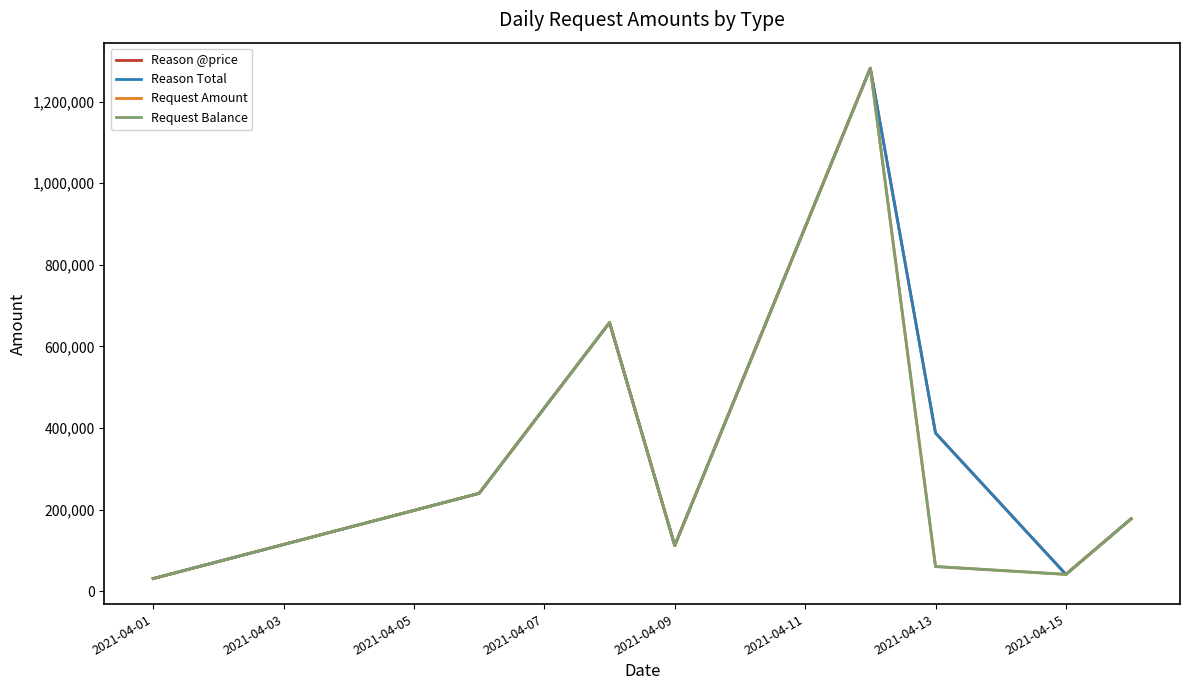

Does the chart have visible grid lines?

No